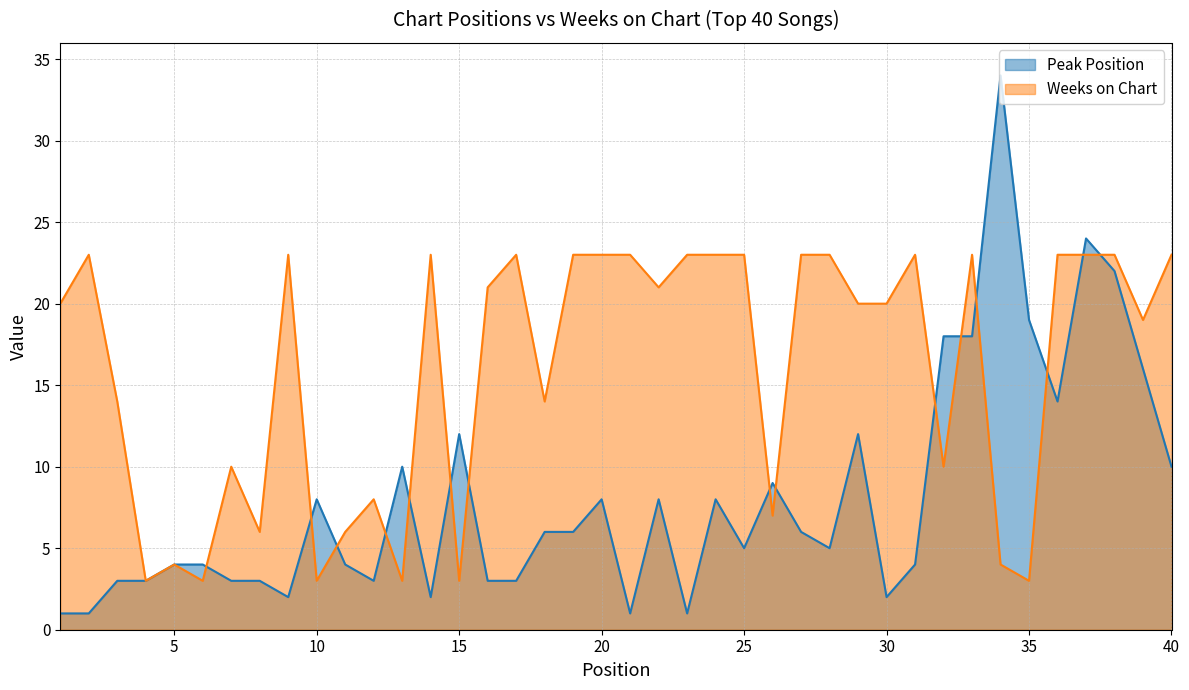

How many intersections are there between Peak Position and Weeks on Chart?

15